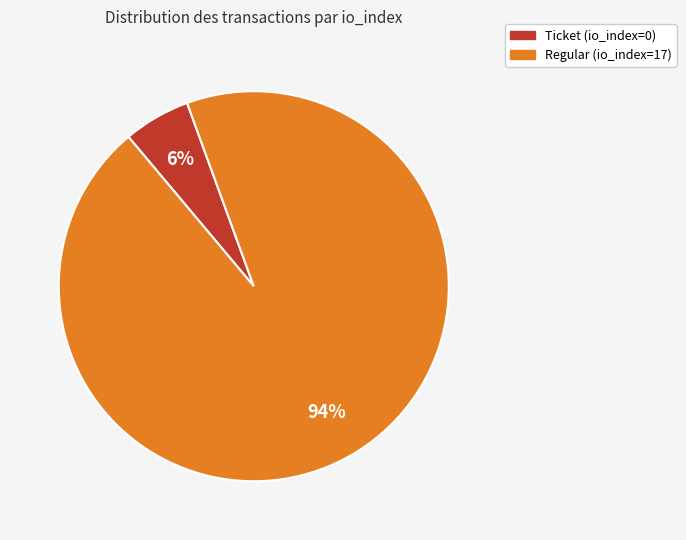

Which category accounts for the majority?

Regular (io_index=17)